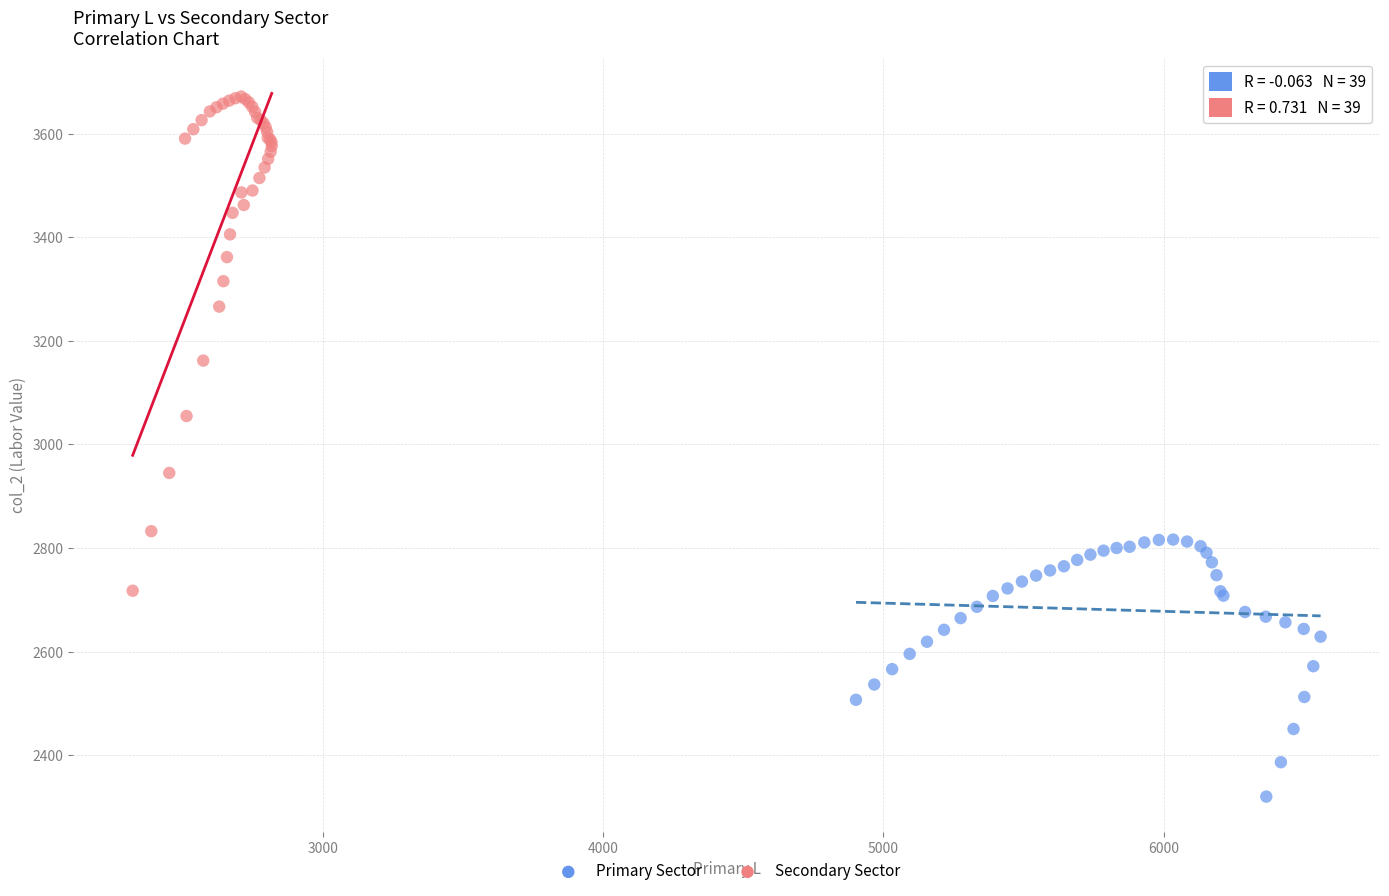

Which series reaches the maximum Y coordinate?

Secondary Sector